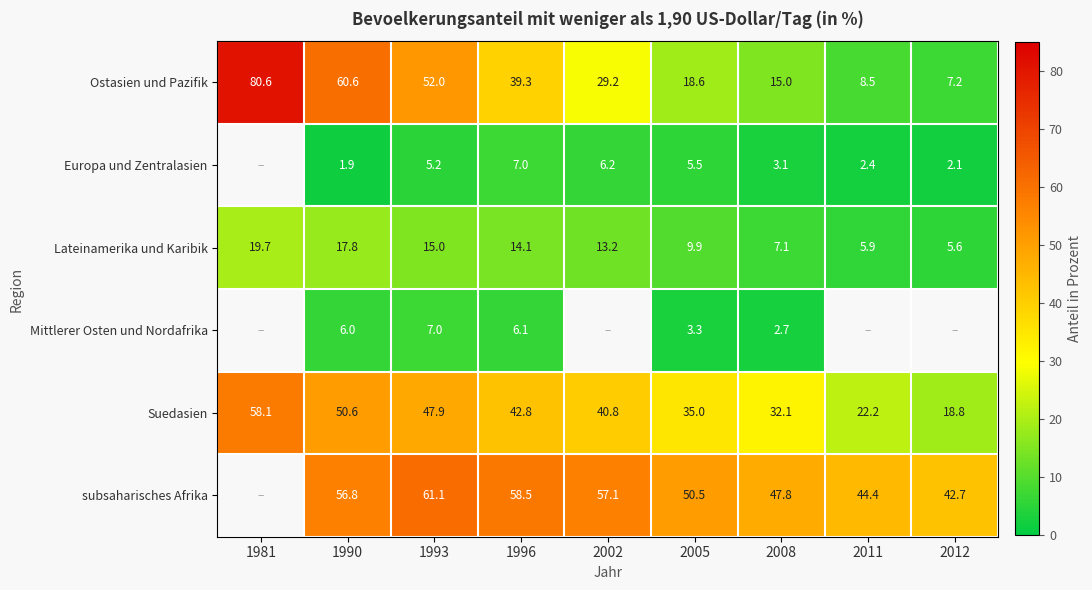

Is it true that Suedasien equals 32.1 at 2008?

True